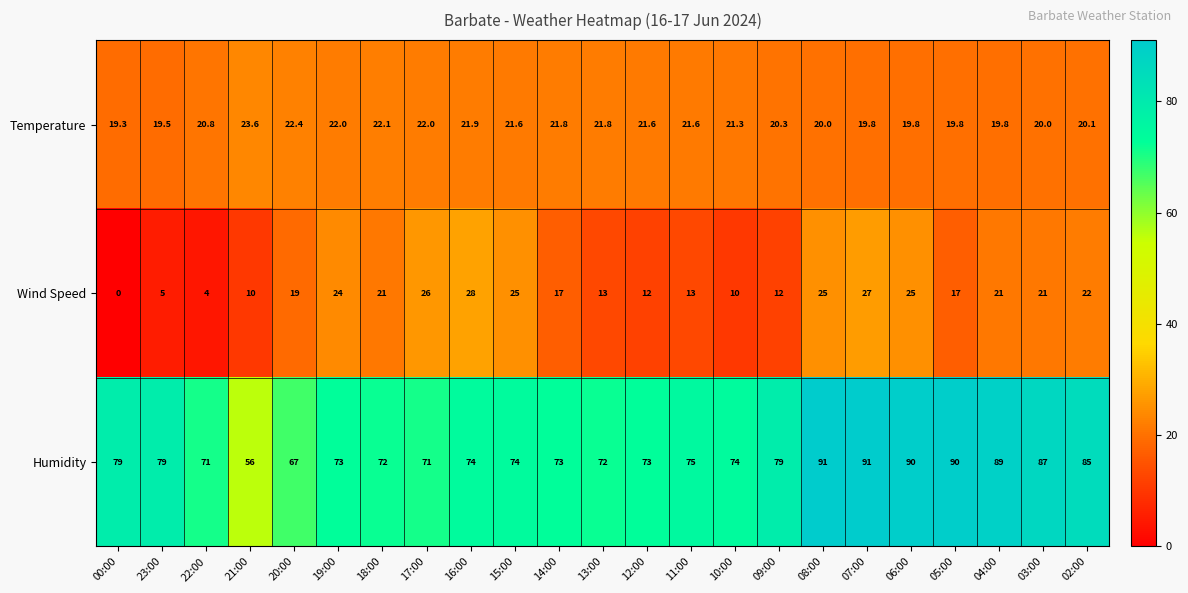

At which label does Humidity first exceed 74?

00:00